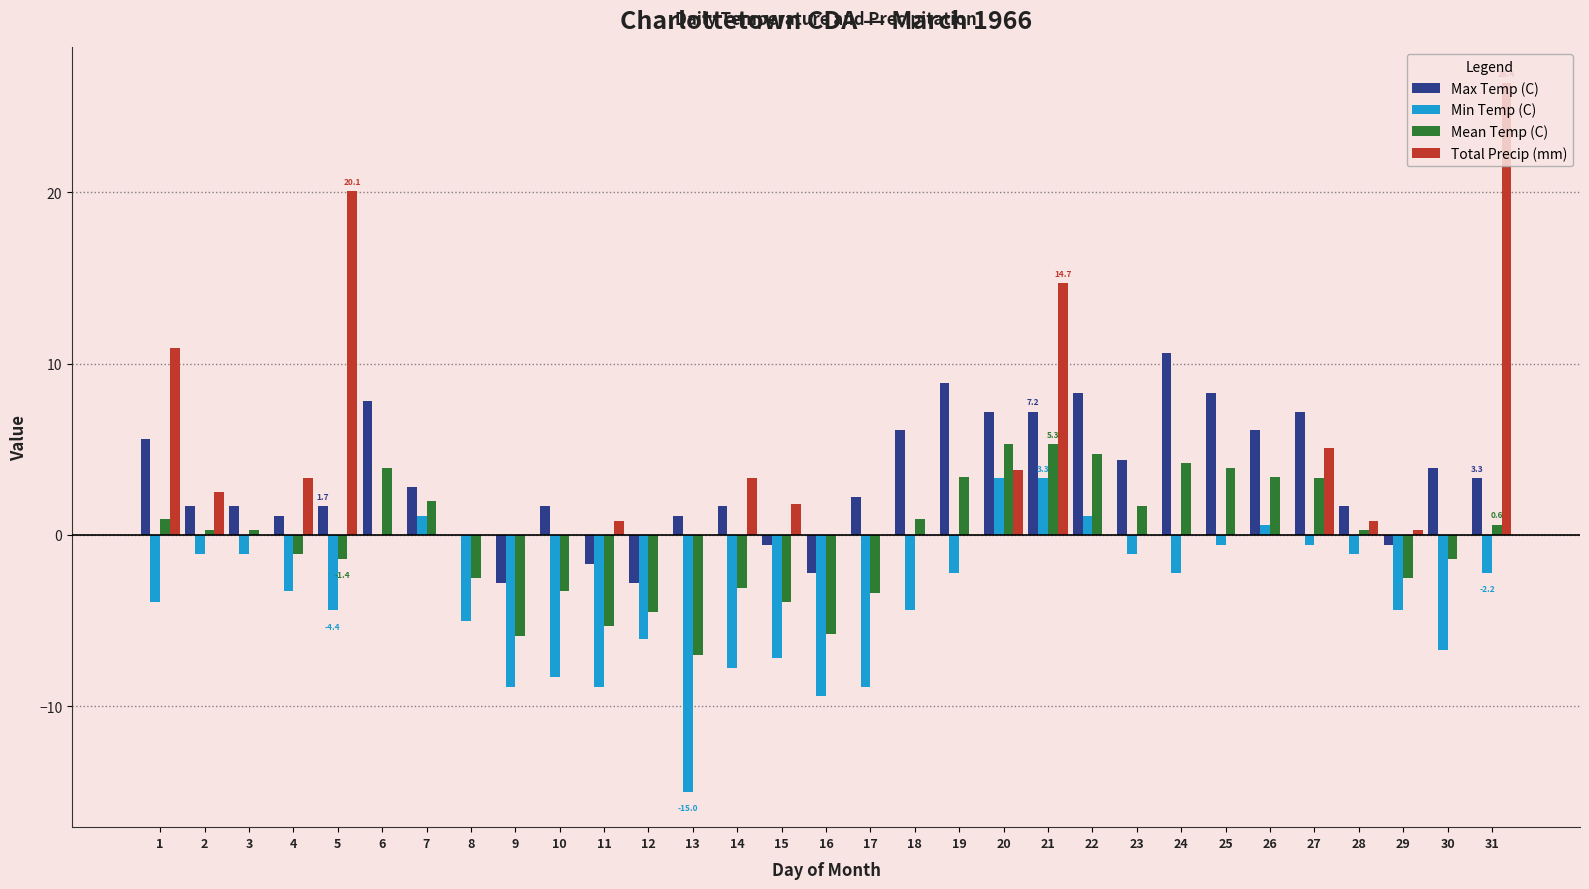

What is the sum of all Total Precip (mm) values?

93.8